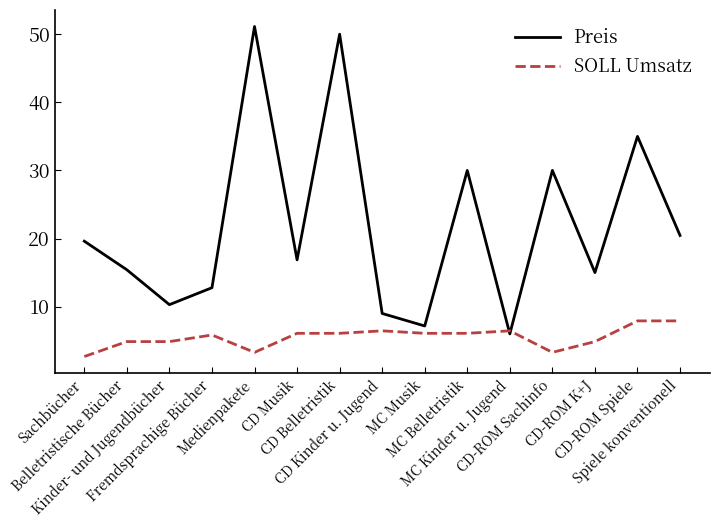

List the series in order of their peak value, lowest first.

SOLL Umsatz, Preis